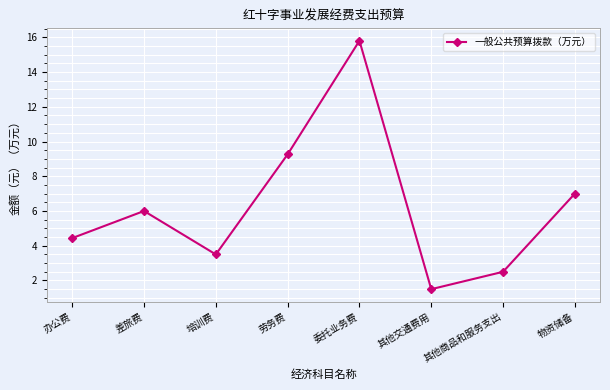

Reading right to left, extract all data points from this chart.

物资储备=7.0	其他商品和服务支出=2.5	其他交通费用=1.5	委托业务费=15.8	劳务费=9.3	培训费=3.5	差旅费=6.0	办公费=4.4